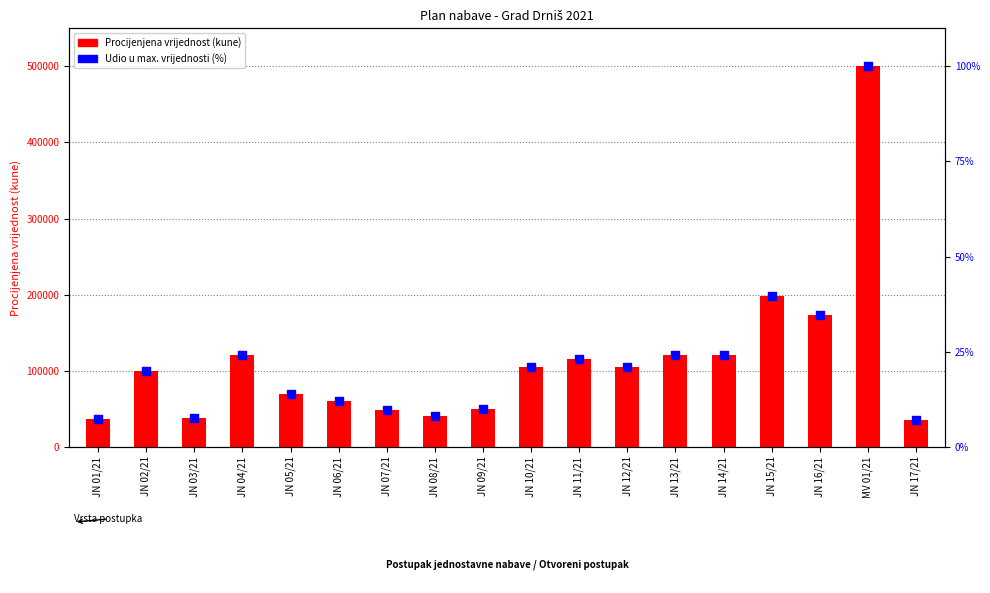

What is the total value across all series at JN 02/21?

100020.0